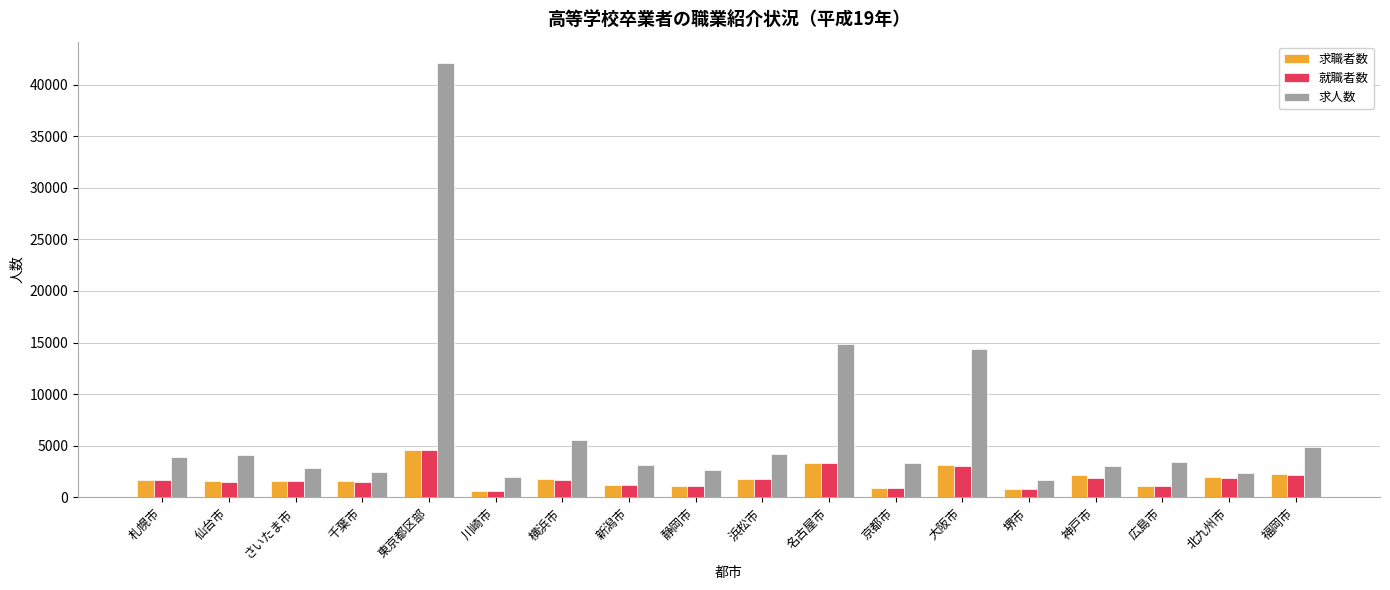

Read the 就職者数 value at 浜松市.

1822